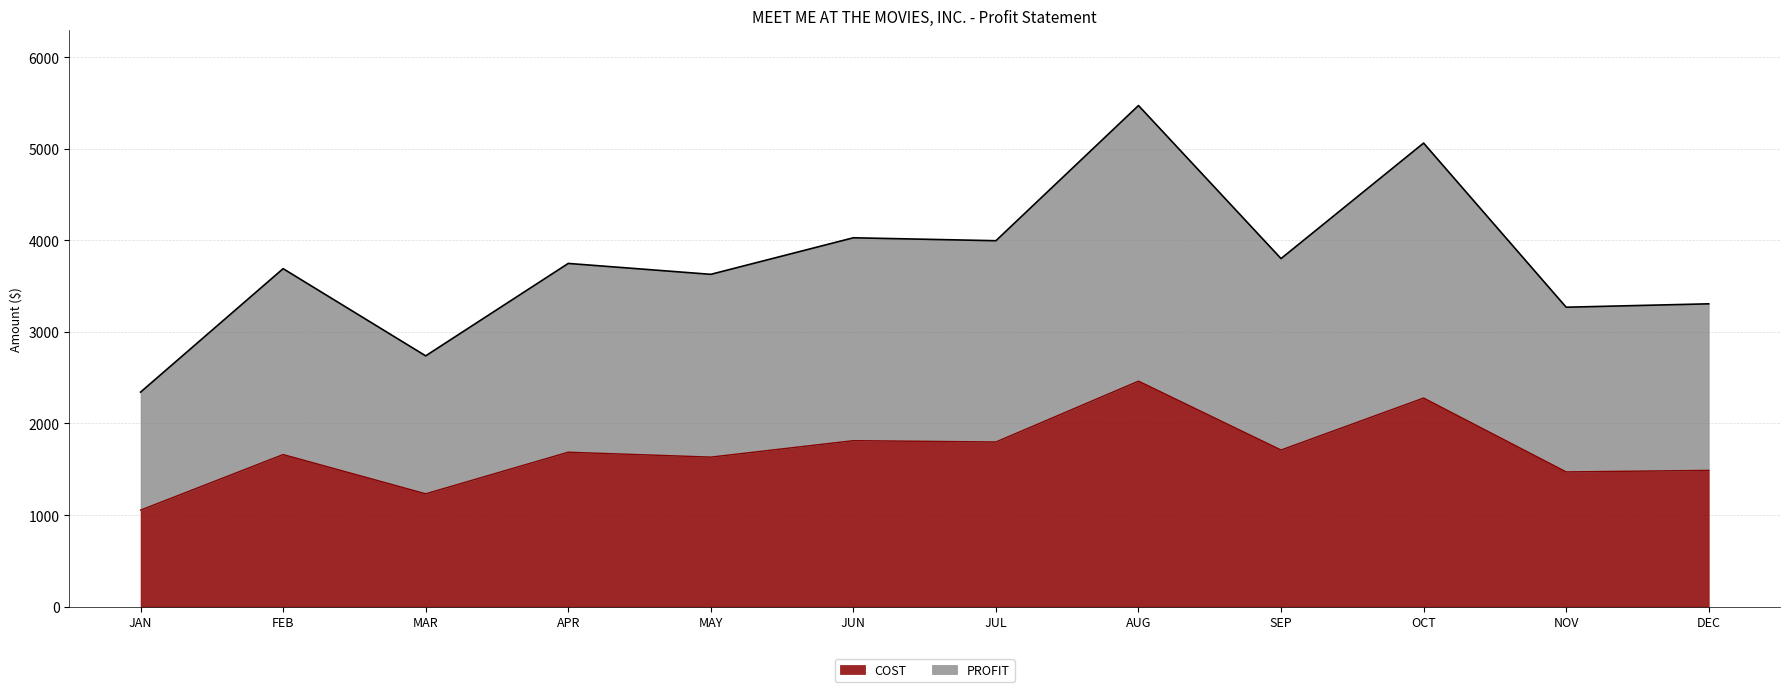

Count the number of data series in this chart.

2